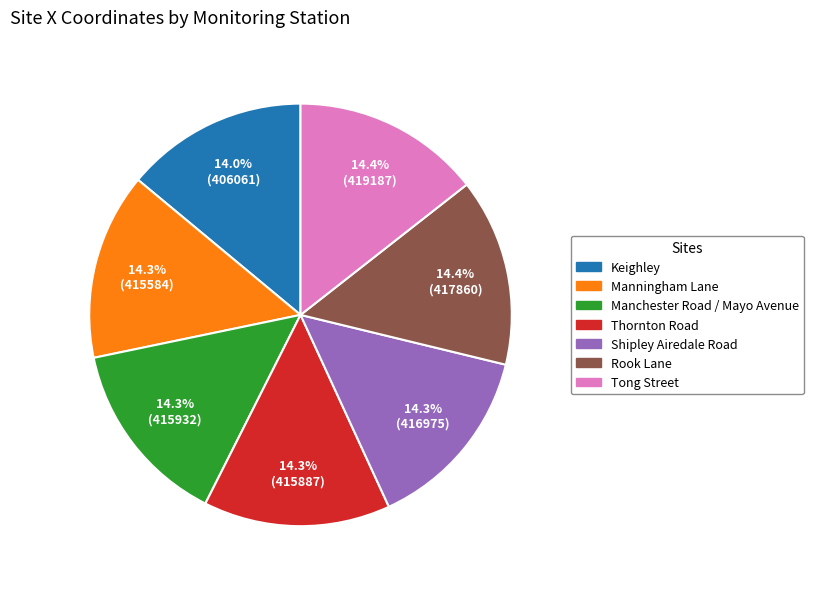

How many segments does this pie chart have?

7